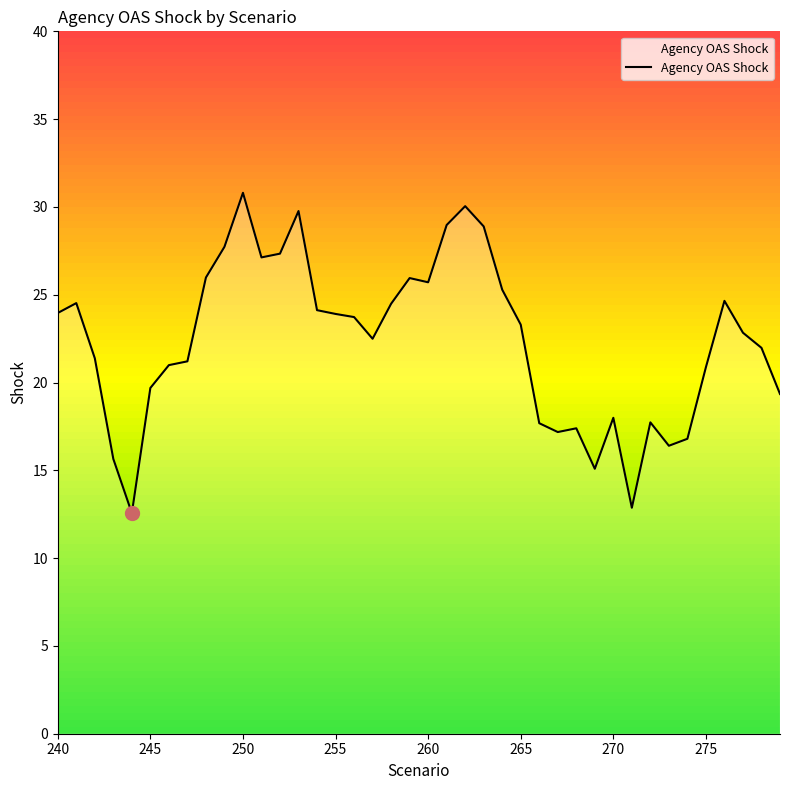

What is the greatest value displayed?

30.8